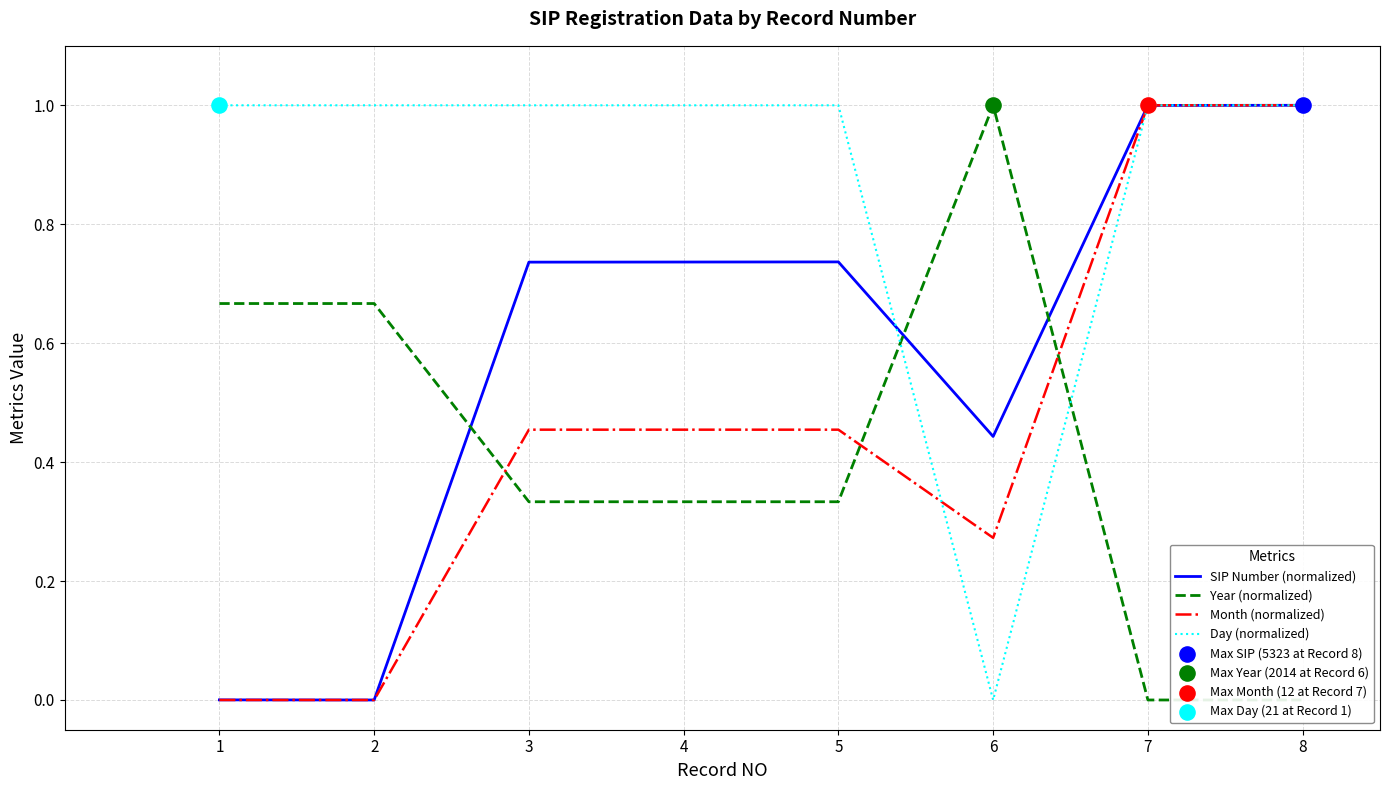

Which series reaches the maximum Y coordinate?

SIP Number (normalized)